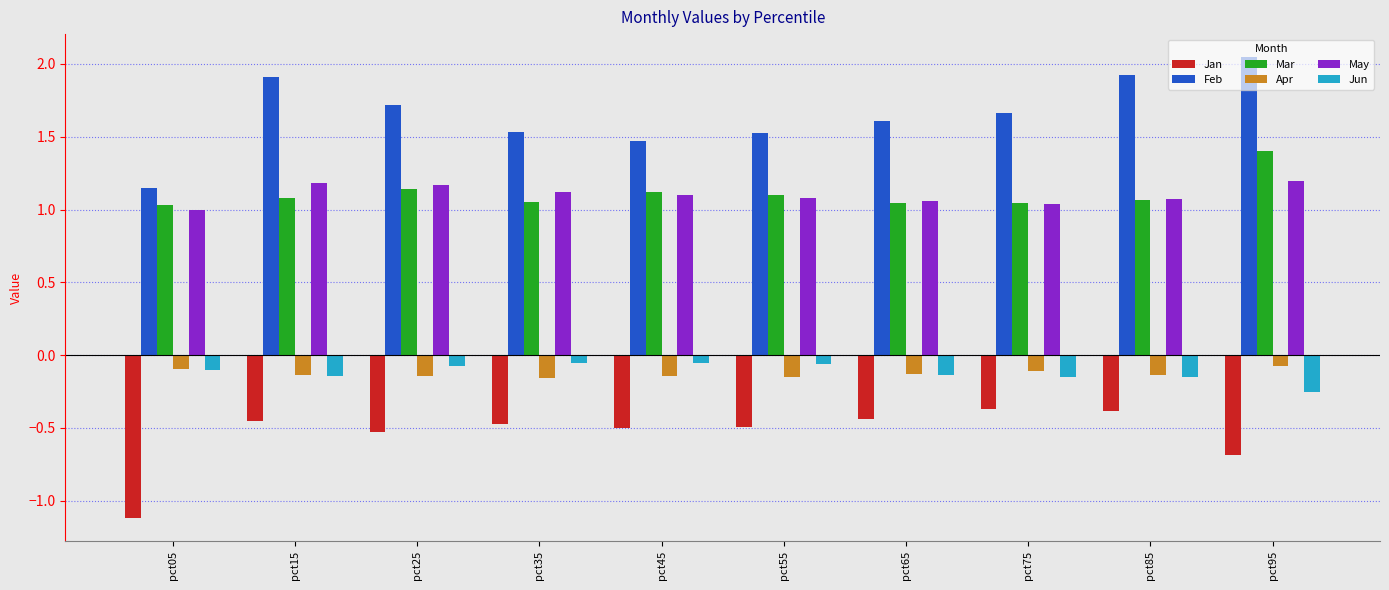

Which series has the largest range (max minus min)?

Feb